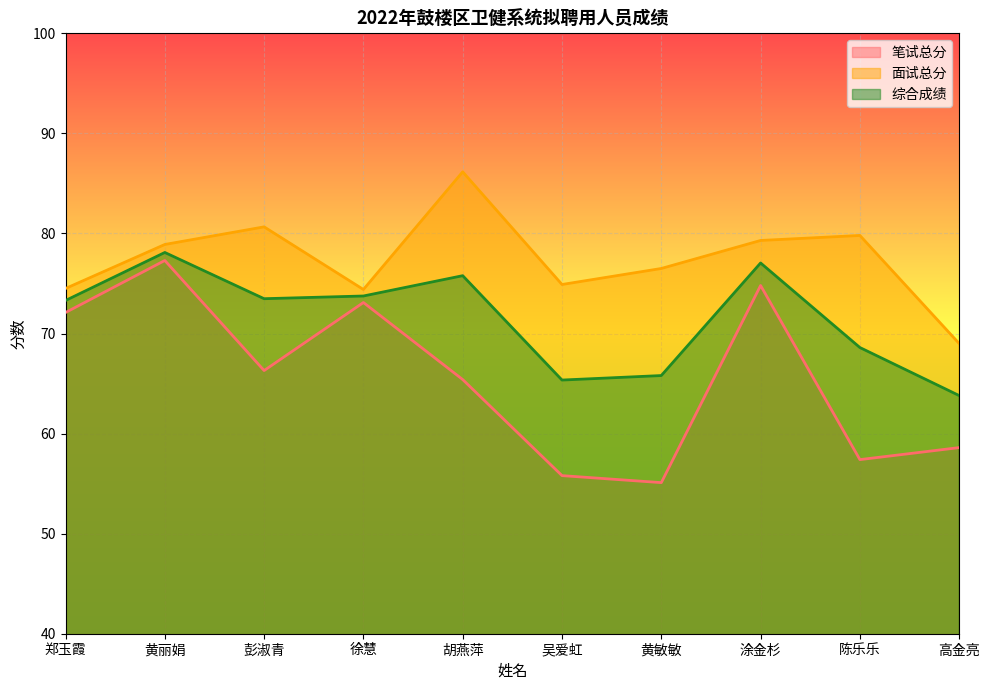

What is the difference between the second highest and second lowest values in the 面试总分 series?

6.3